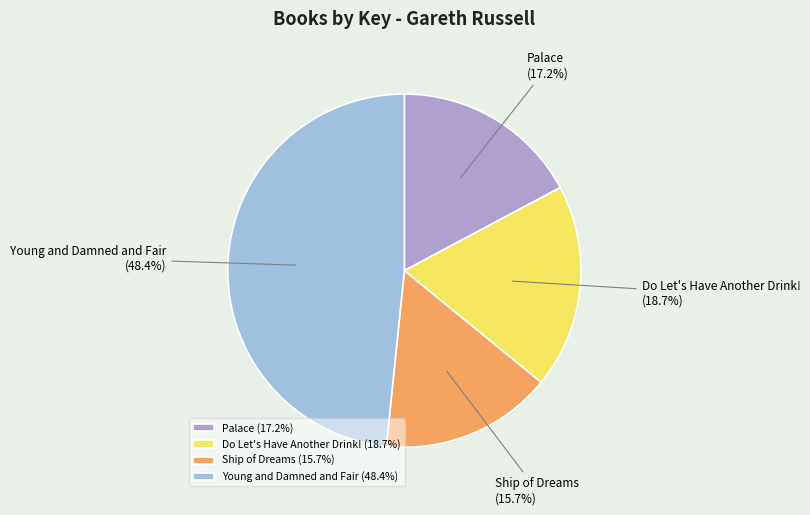

What is the total percentage of Ship of Dreams and Palace?

32.9%